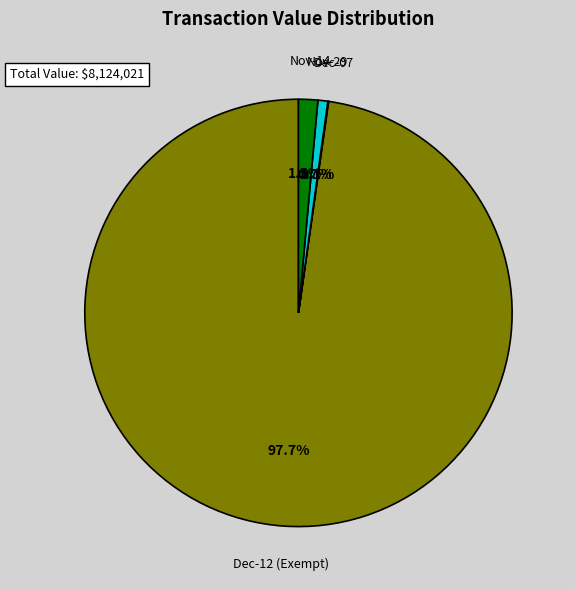

Is there any slice that represents more than half of the pie?

Yes